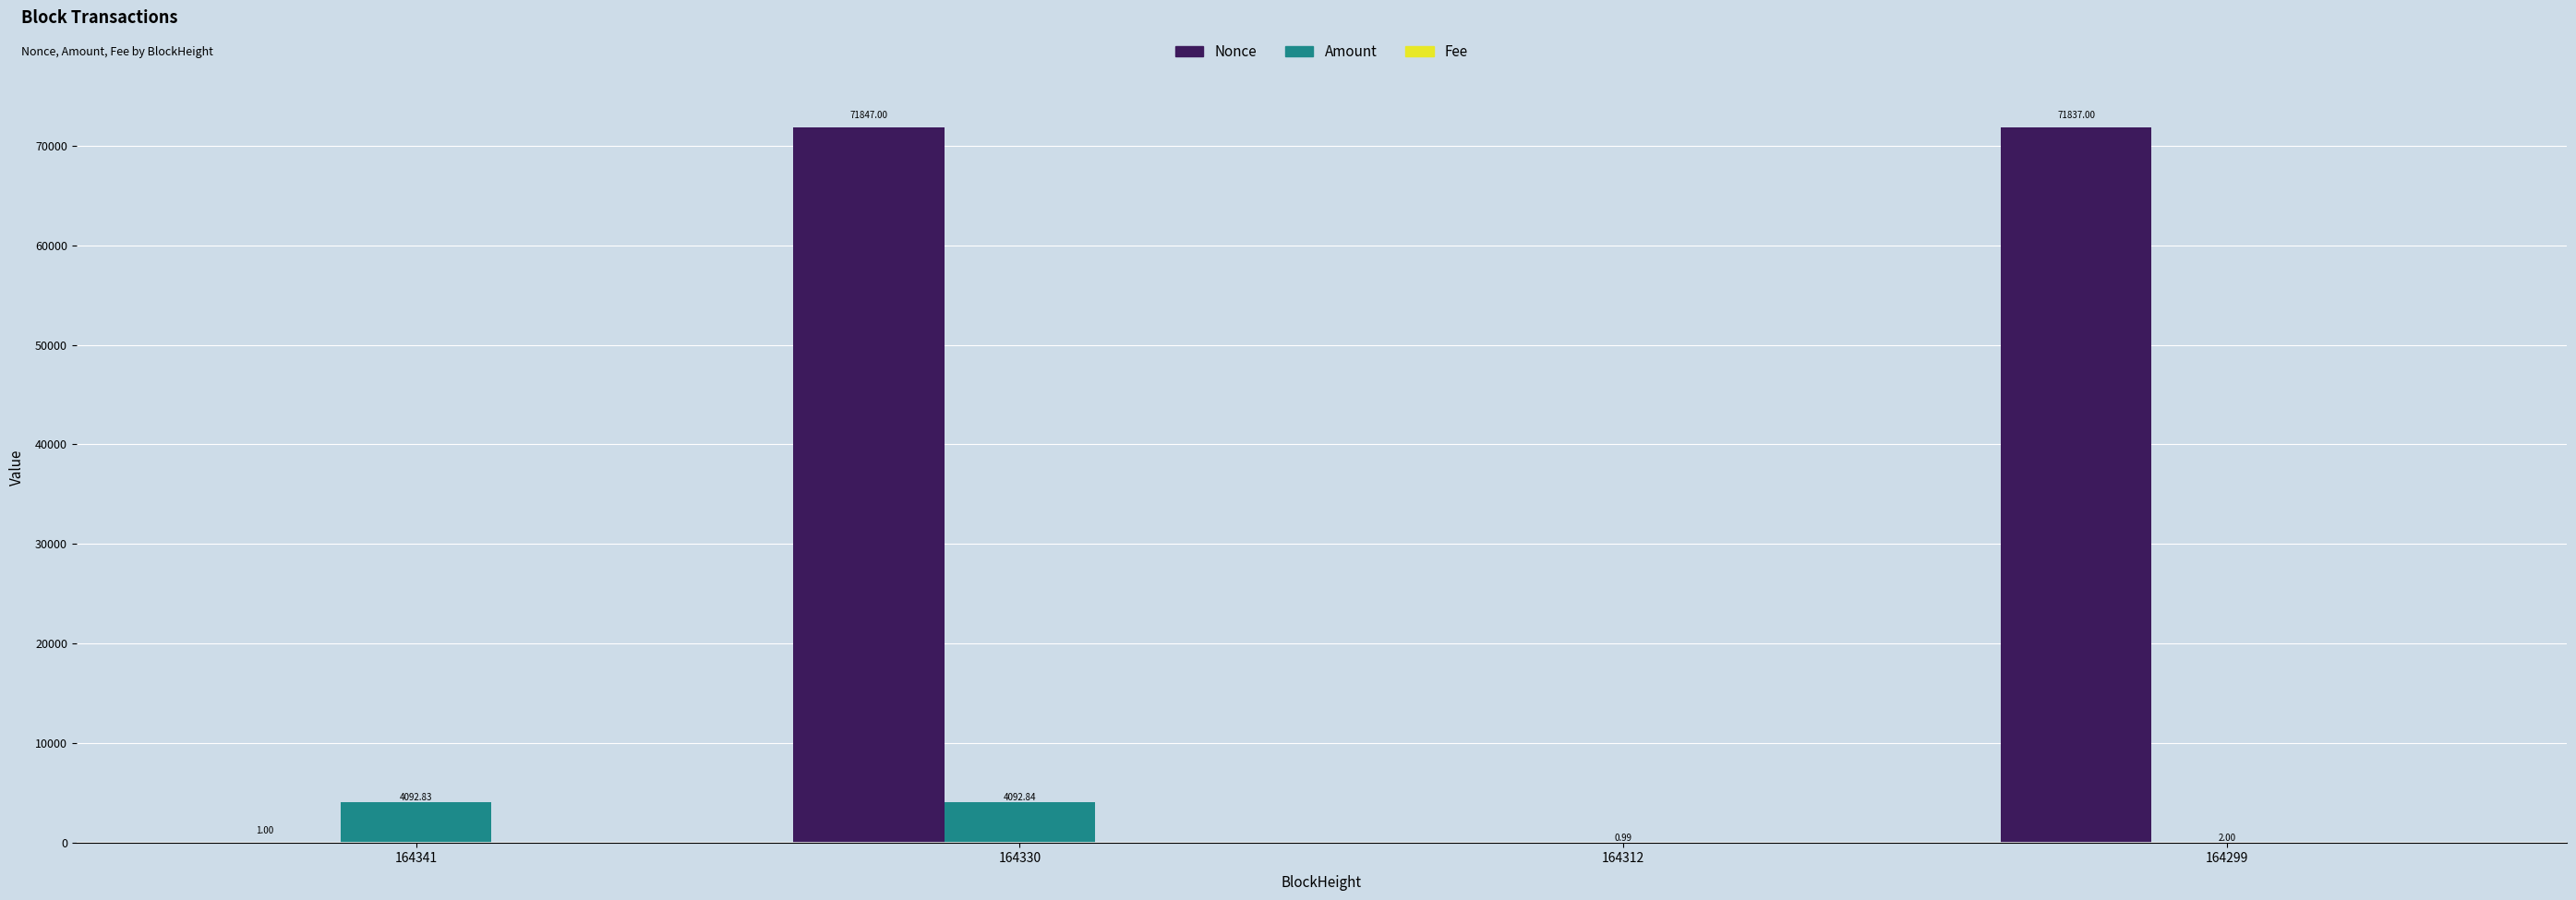

What is the sum of the Nonce values at 164312 and 164341?

1.0